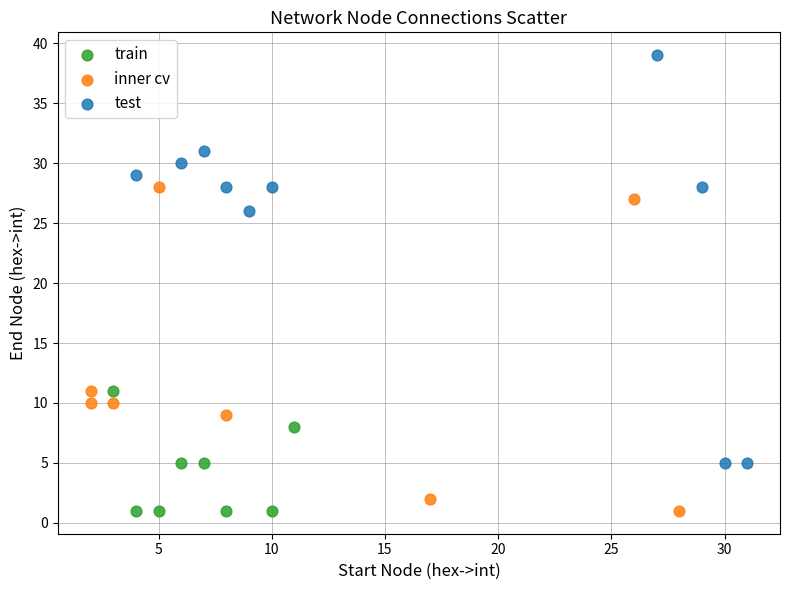

Which series has the widest spread of Y values?

test